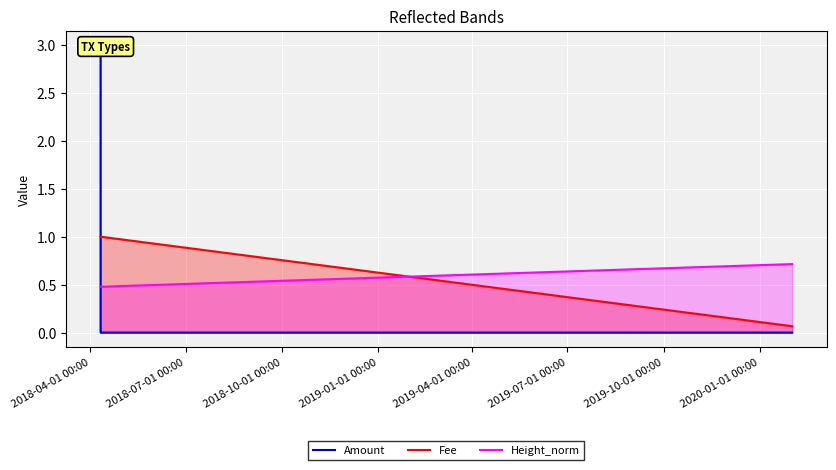

How many lines are shown in the chart?

3